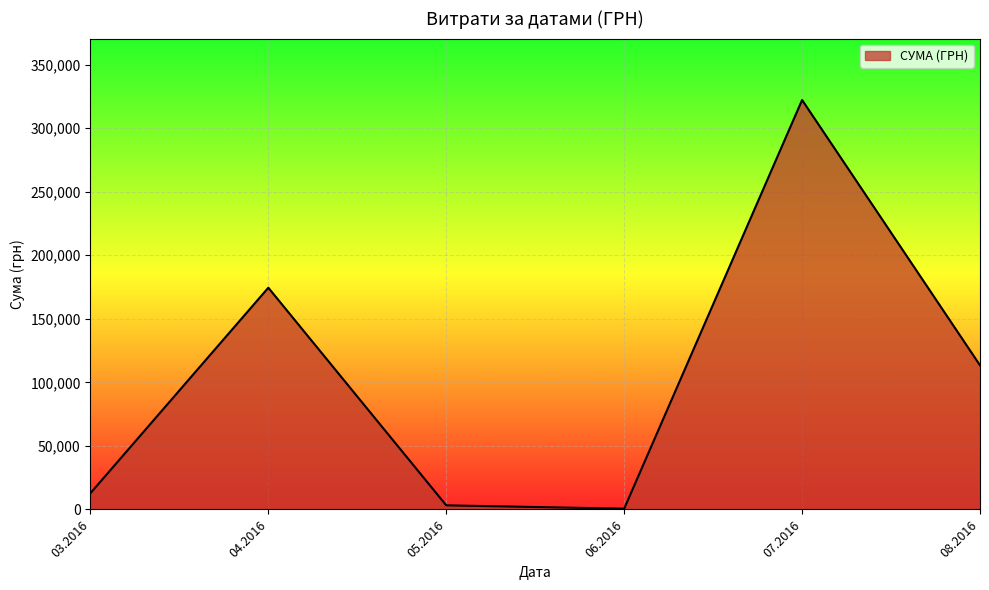

What is the average value?

104419.7